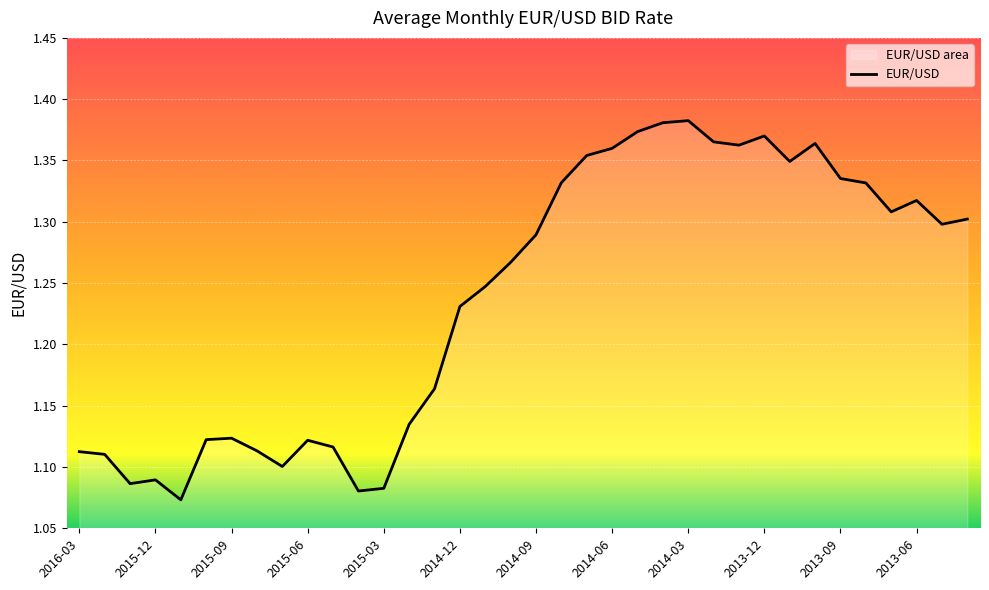

What position from the right is 25?

11